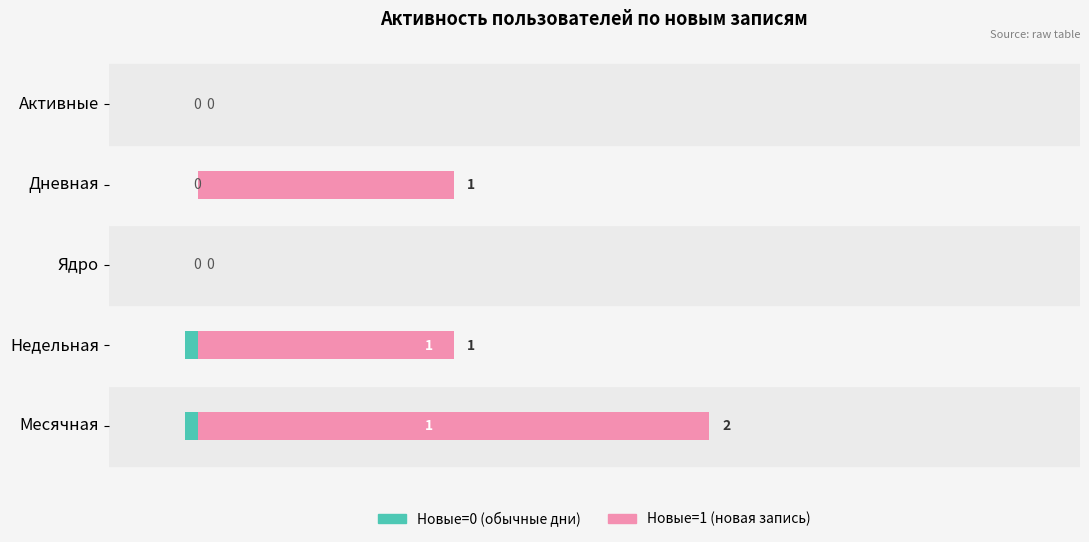

How many series are shown in this chart?

2